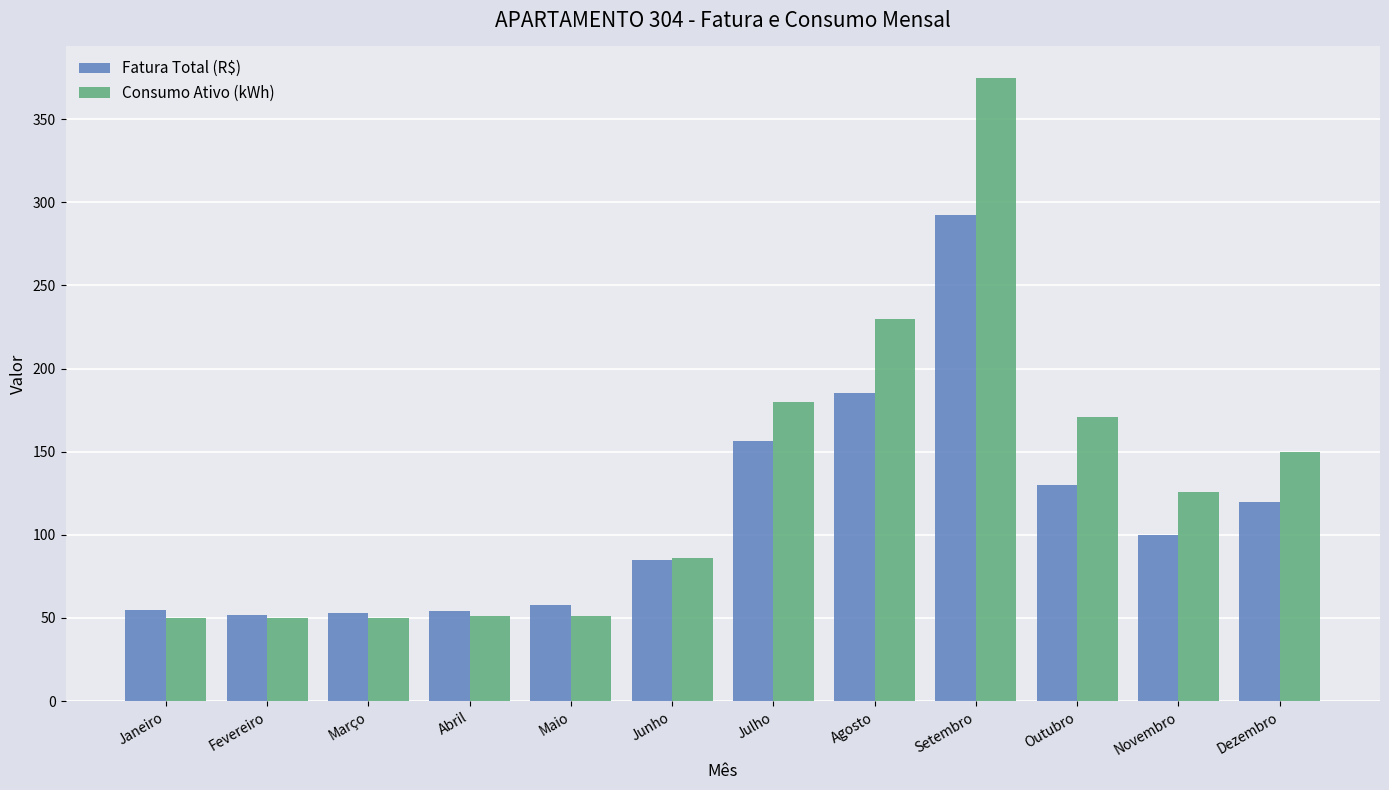

Which series has the largest range (max minus min)?

Consumo Ativo (kWh)